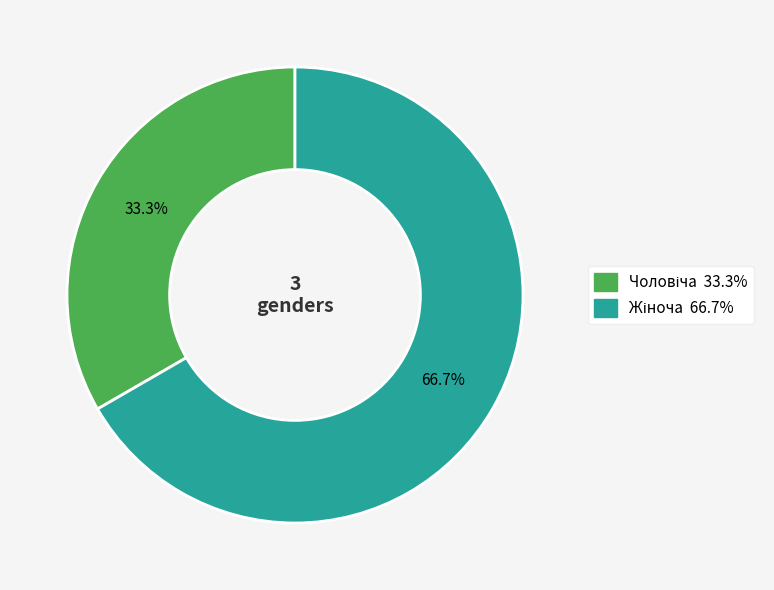

To the nearest percent, what is the difference between the largest and smallest slice percentages?

33%